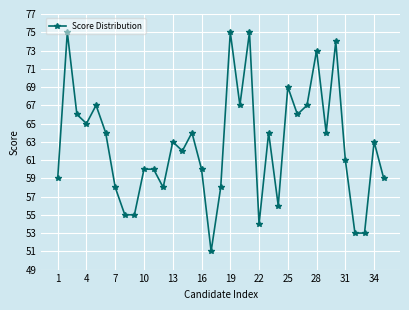

What is the value of the 3rd point from the left?

66